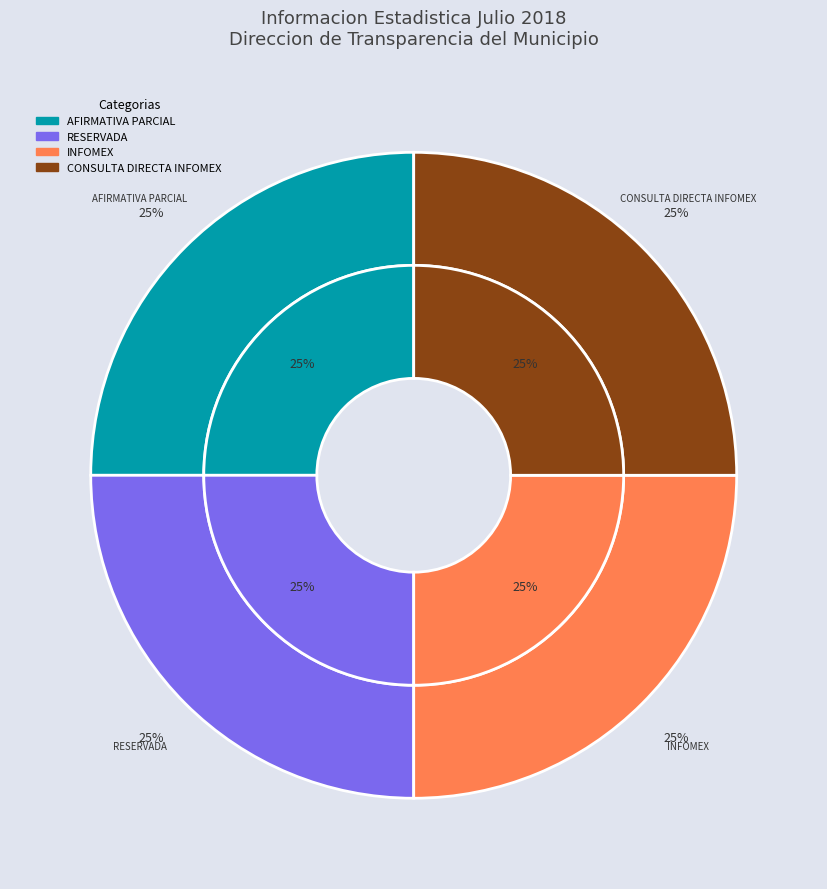

What is the largest slice in the pie chart?

AFIRMATIVA PARCIAL